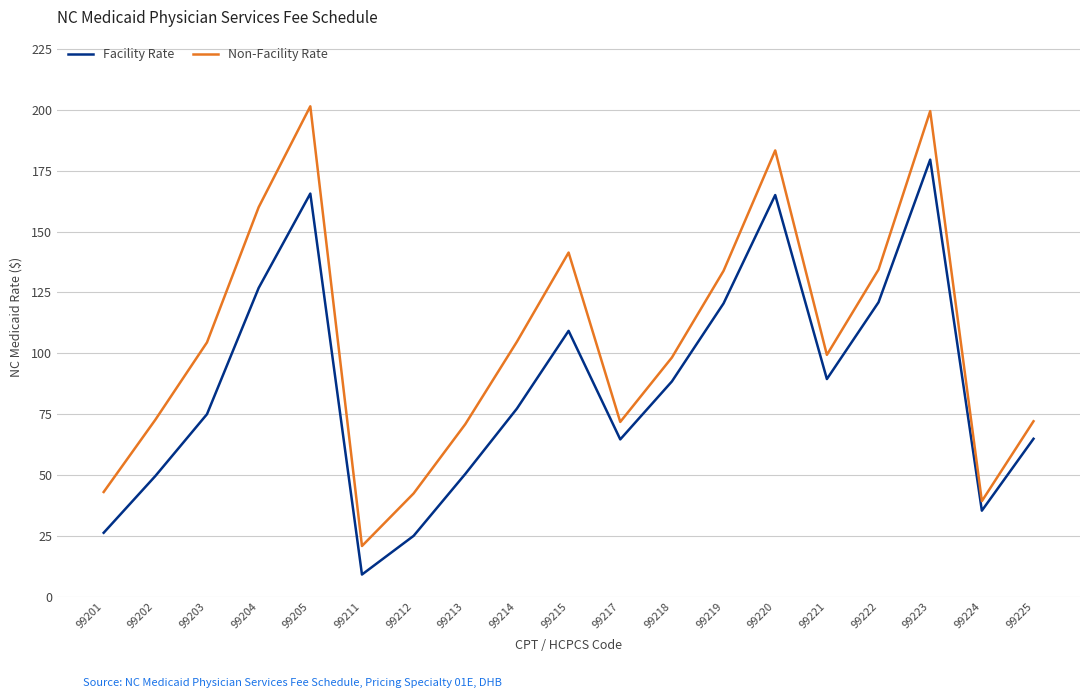

What is the difference between the Non-Facility Rate values at 99221 and 99223?

100.2